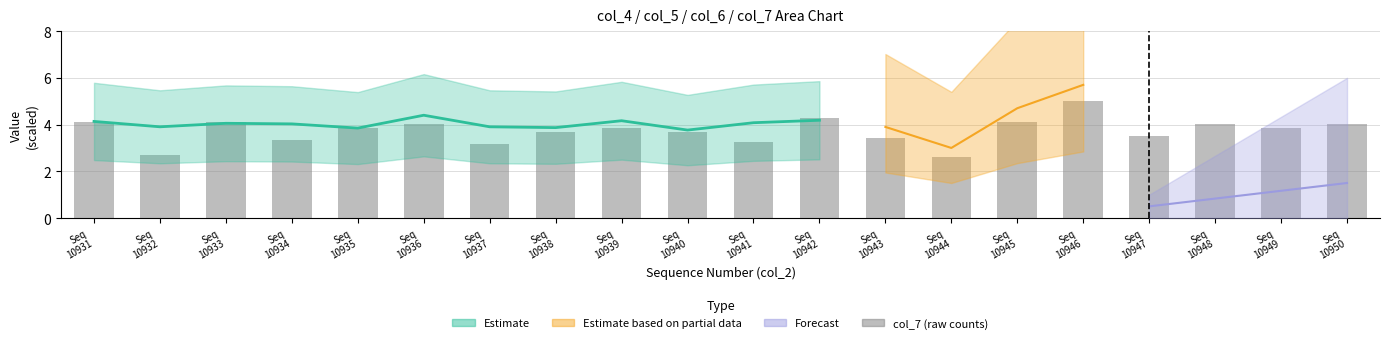

What is the value of the 5th bar from the left?

3.9